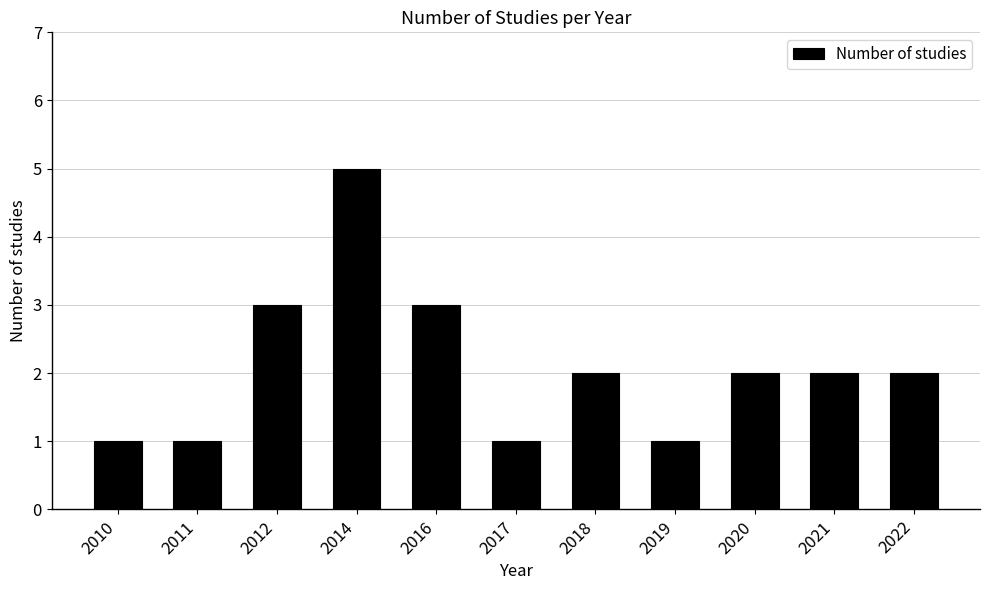

The value at 2019 is 1. True or false?

True